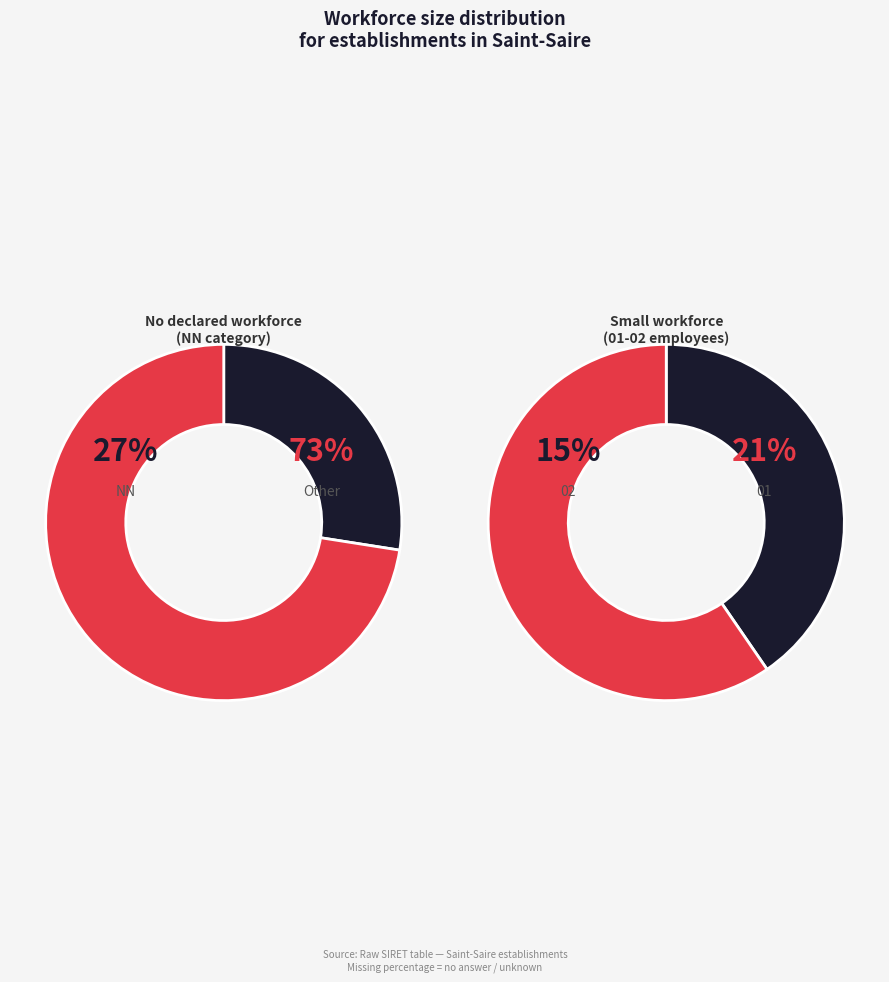

Does 02 account for over 50% of the chart?

No